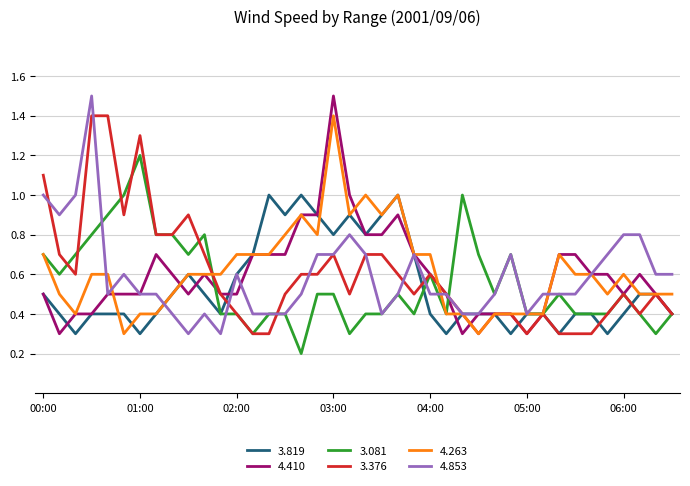

Where is 3.819 nearest to the value 0?

00:20